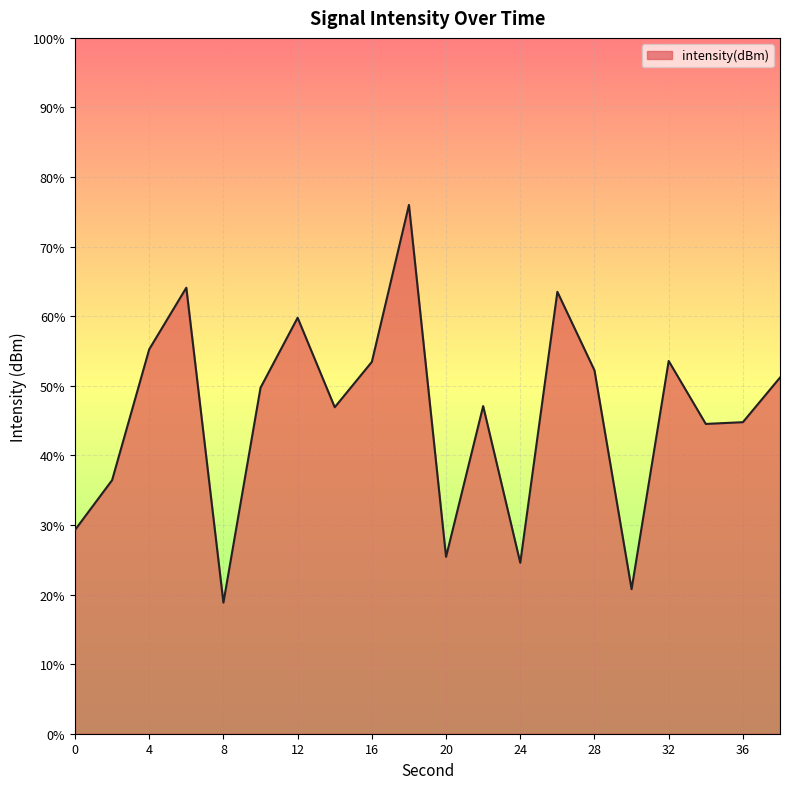

At which label does the data first exceed -127?

4